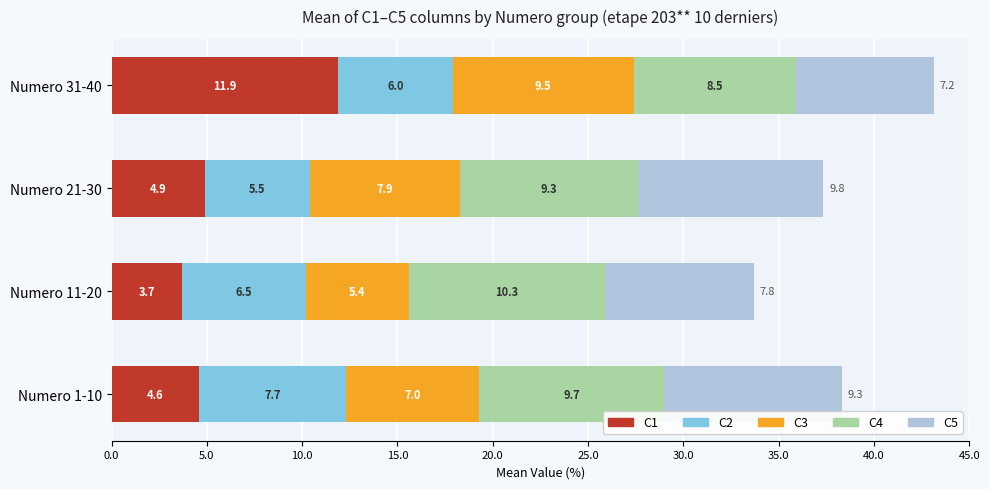

At which category is the sum across all series the highest?

Numero 31-40